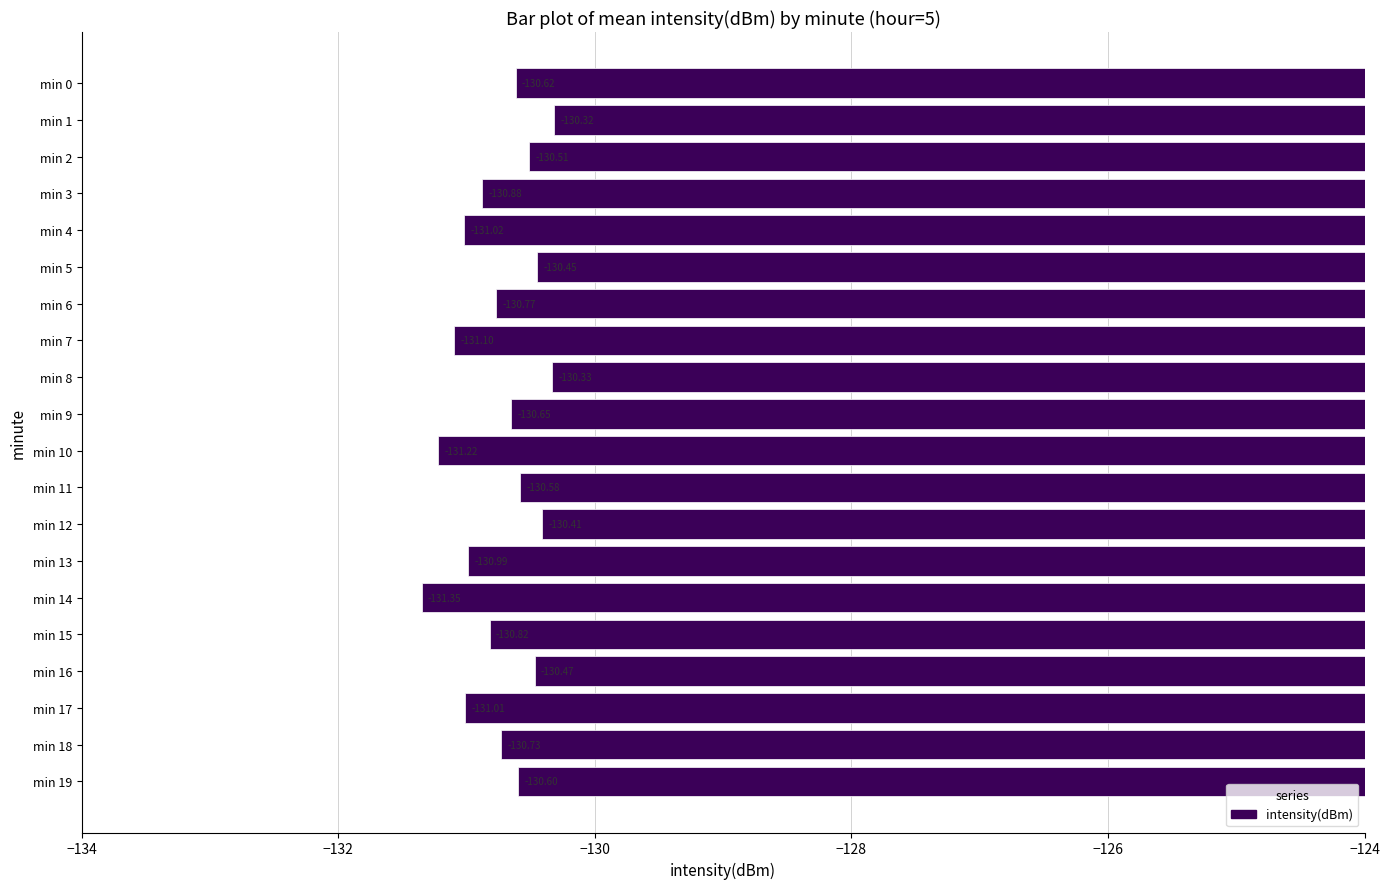

What is the difference between the maximum and minimum values?

1.0